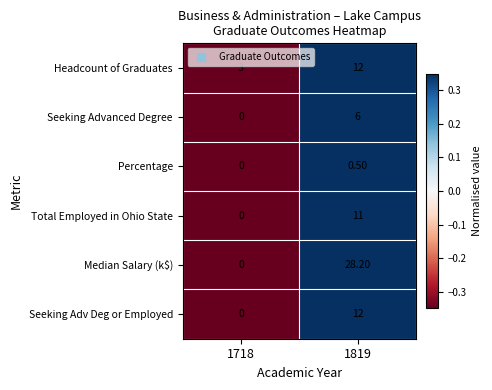

What is the average value of the Median Salary (k$) series?

14.1